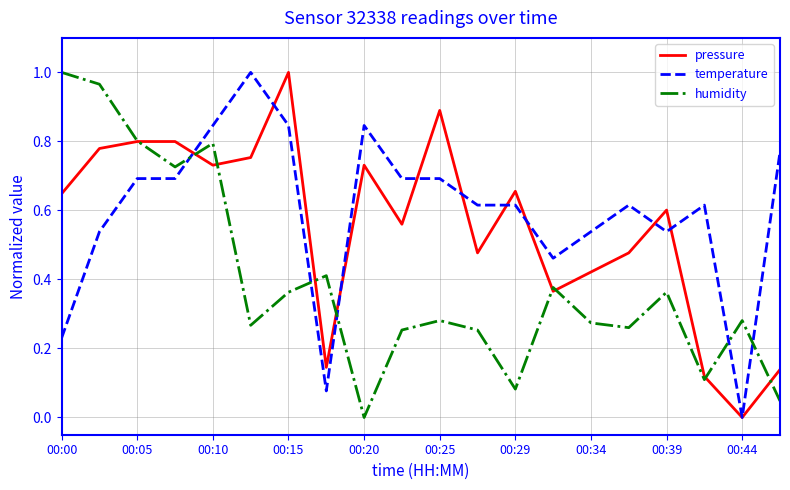

At which label does pressure reach its peak?

00:15